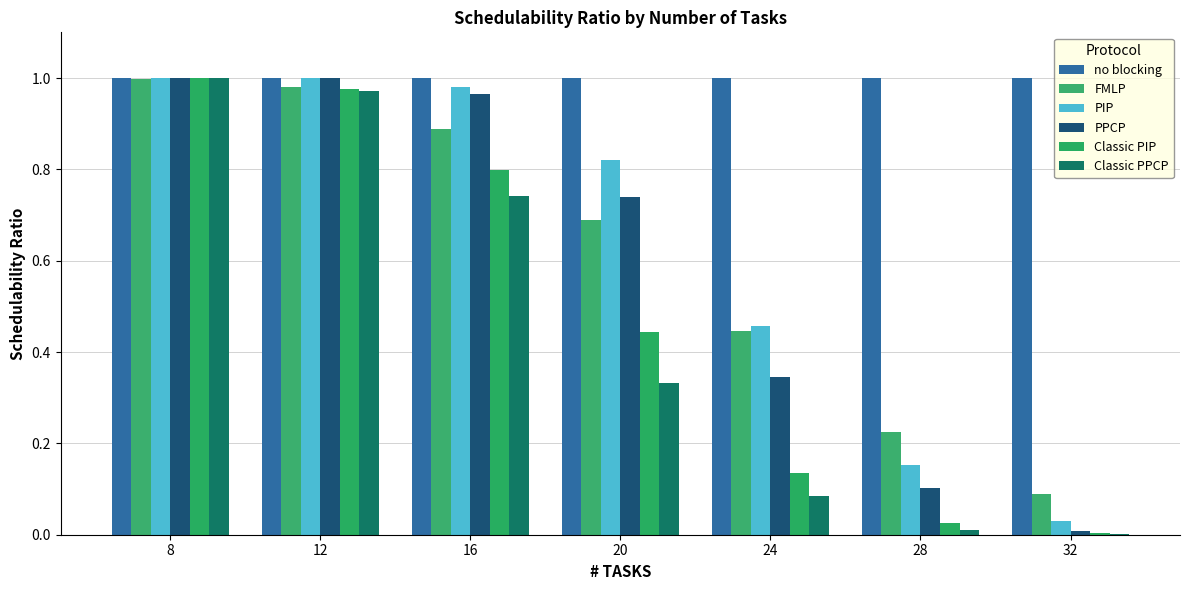

What is the average value of the PIP series?

0.6